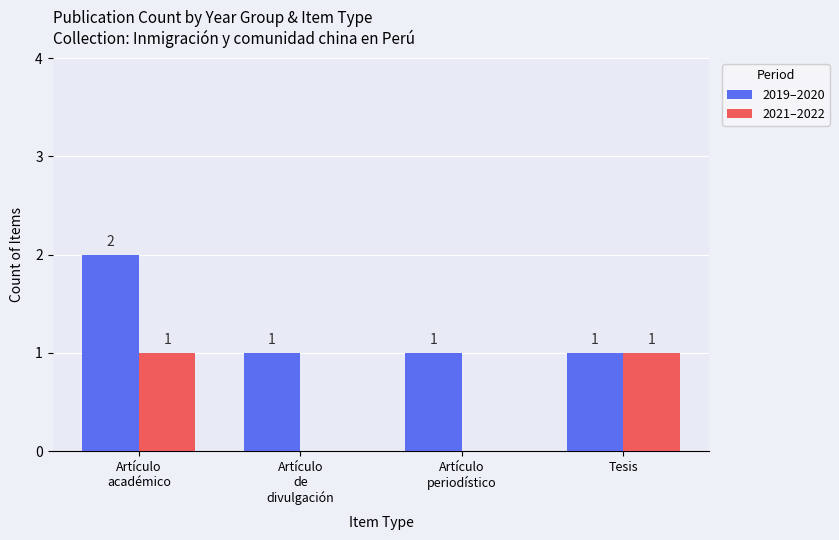

What is the total value across all series at Artículo
periodístico?

1